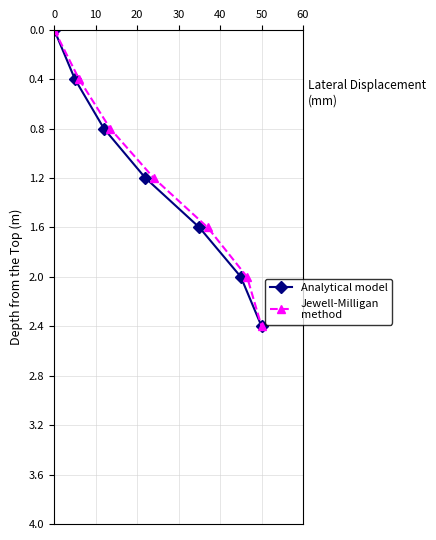

True or false: Analytical model has more than 0 points higher than both neighbors.

False